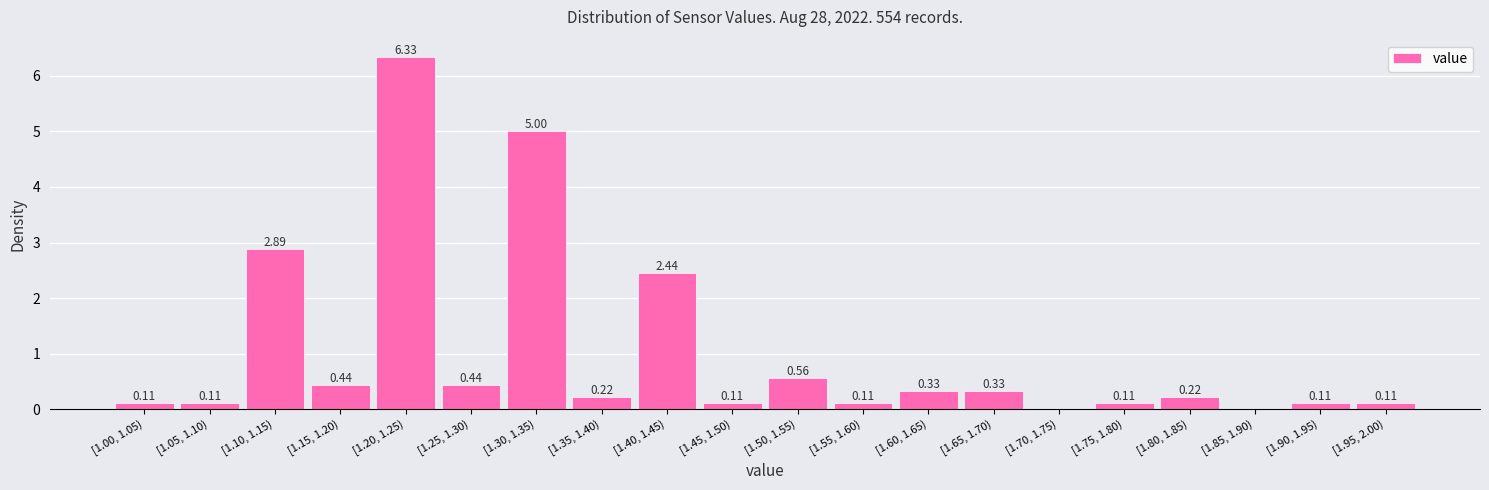

What is the sum of all values?

20.0